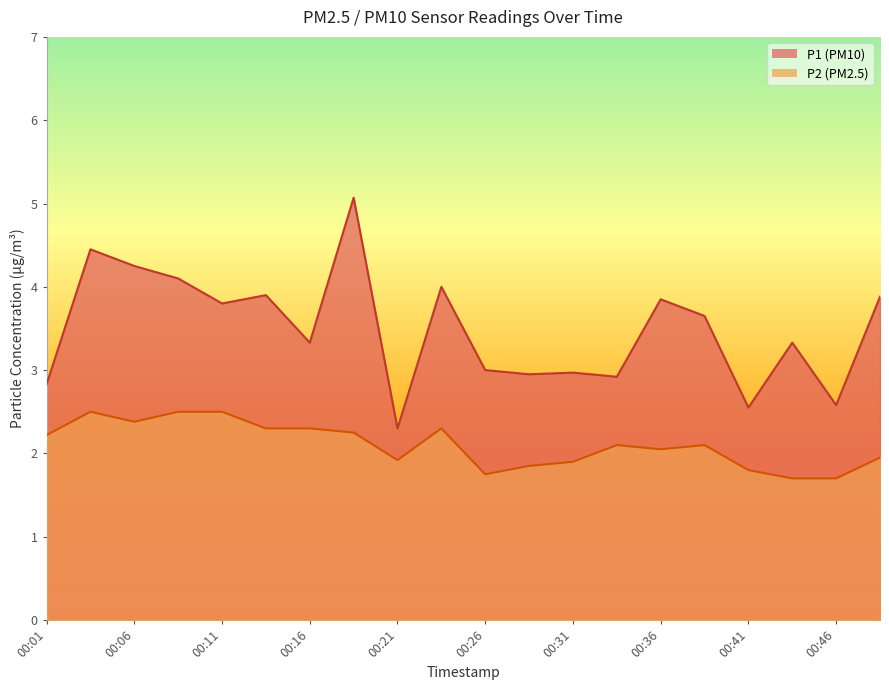

Which series has the largest total across all categories?

P1